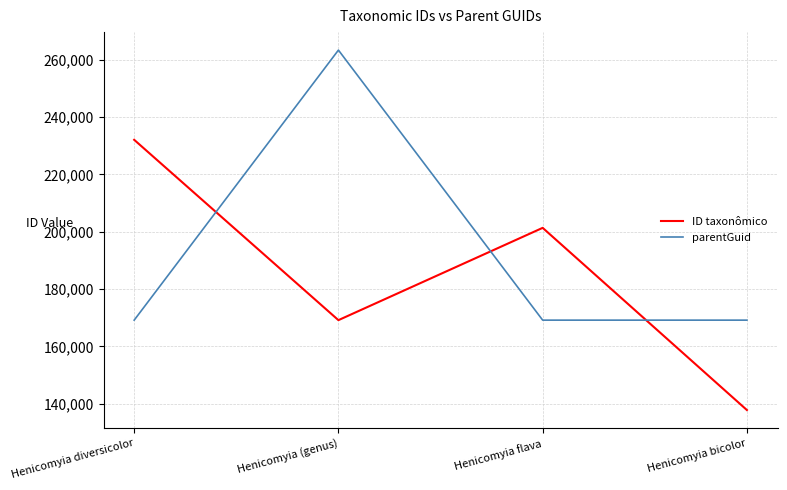

After their last crossing, which series has the higher values: parentGuid or ID taxonômico?

parentGuid